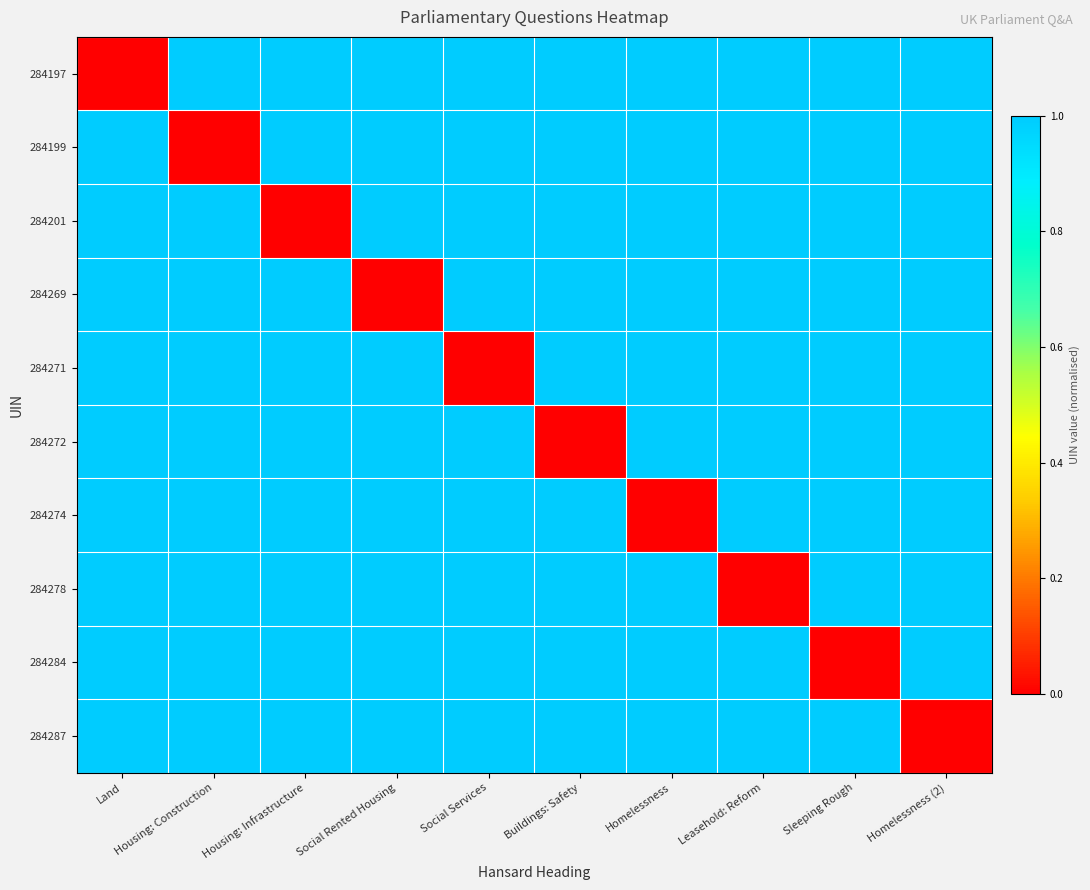

Which label corresponds to the largest value in the chart?

Land